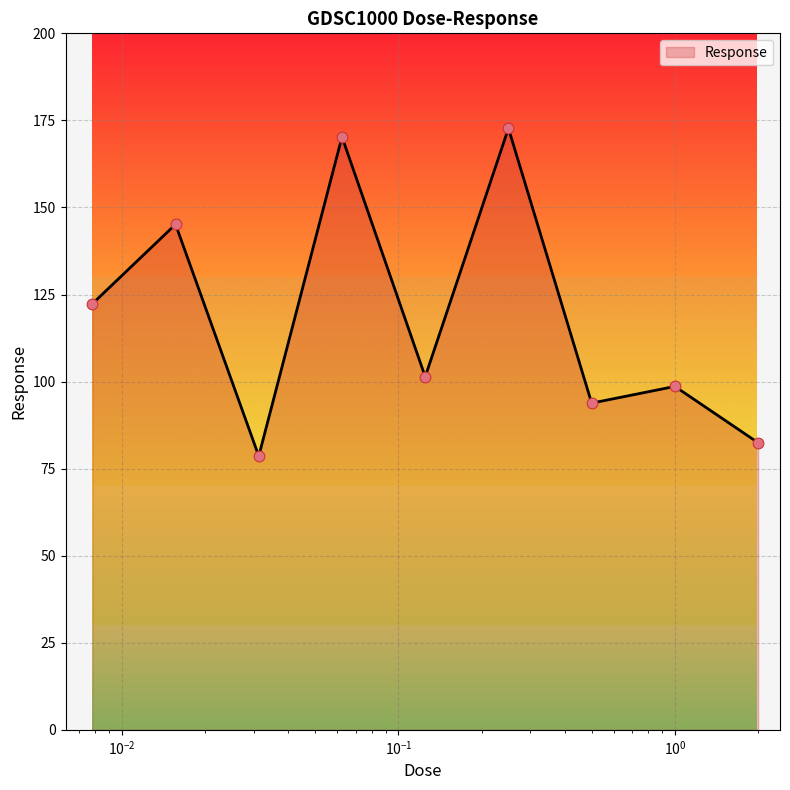

What is the smallest value displayed?

78.6